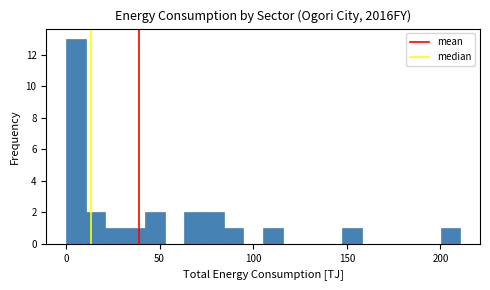

Around what value on the x-axis is the tallest bar? Give the approximate position of its centre, as read against the axis.

5